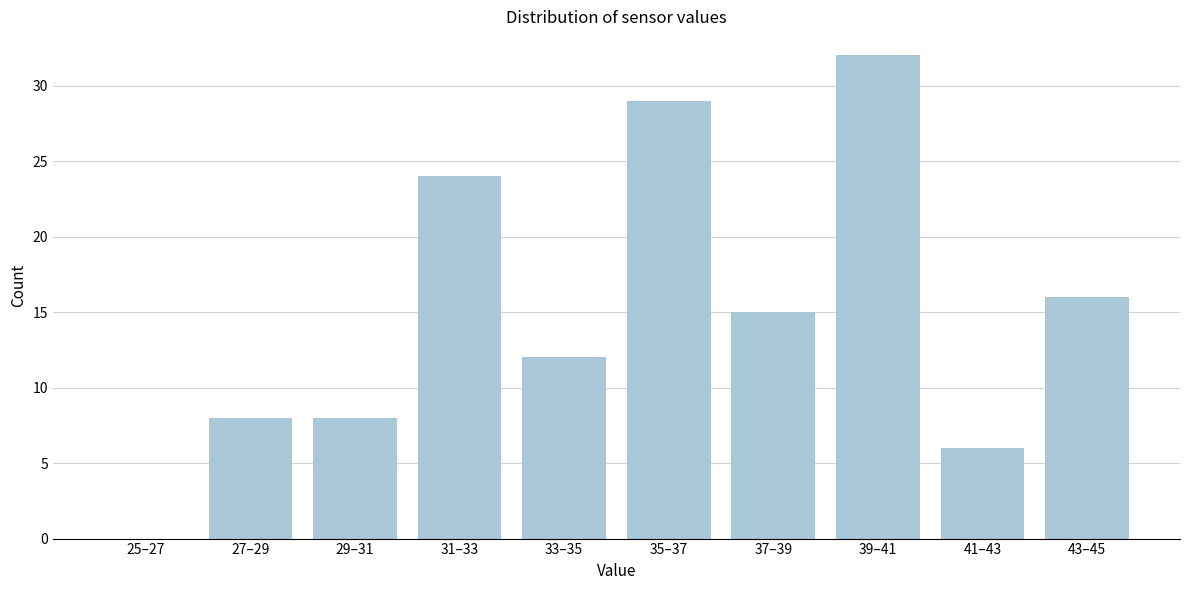

Reading right to left, transcribe all the data shown in this chart.

43–45=16	41–43=6	39–41=32	37–39=15	35–37=29	33–35=12	31–33=24	29–31=8	27–29=8	25–27=0